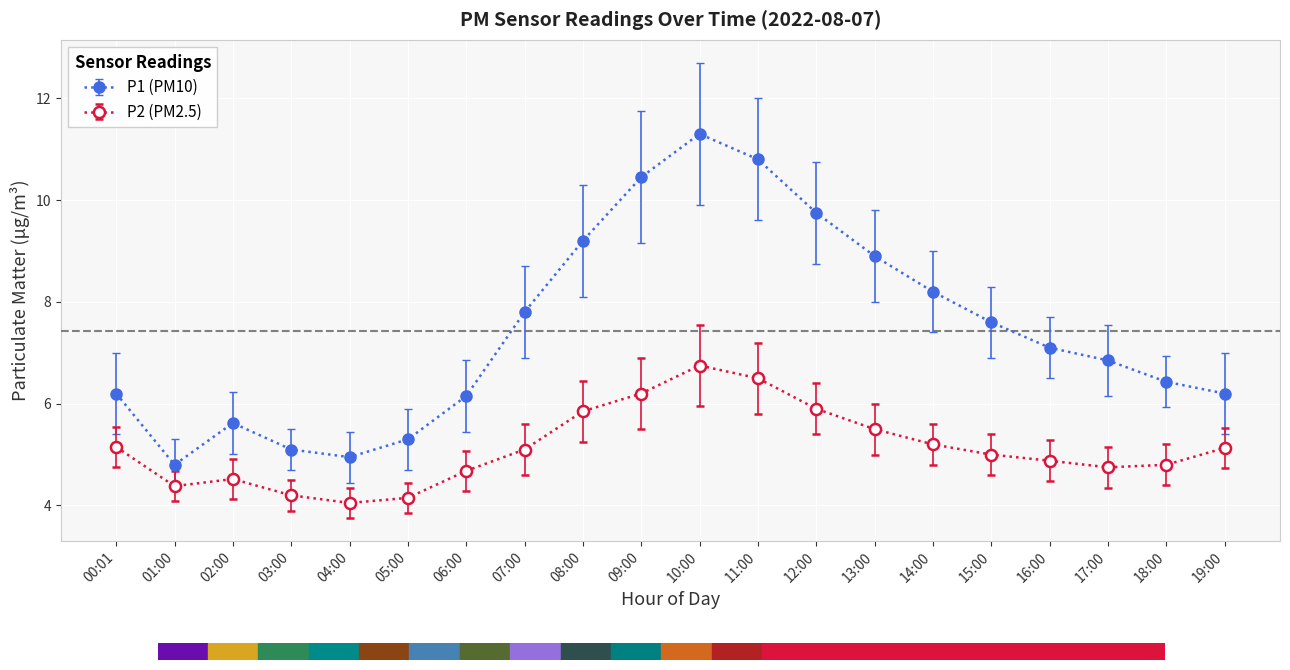

What is the average value of the P1 (PM10) series?

7.4